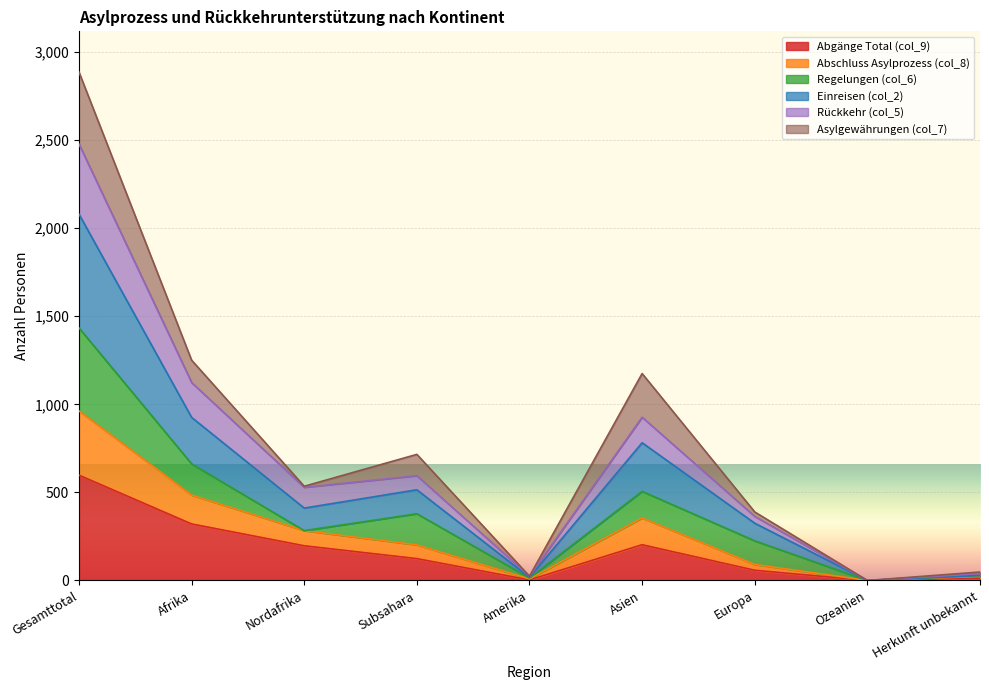

Is it true that Einreisen (col_2) equals 2829 at Gesamttotal?

False